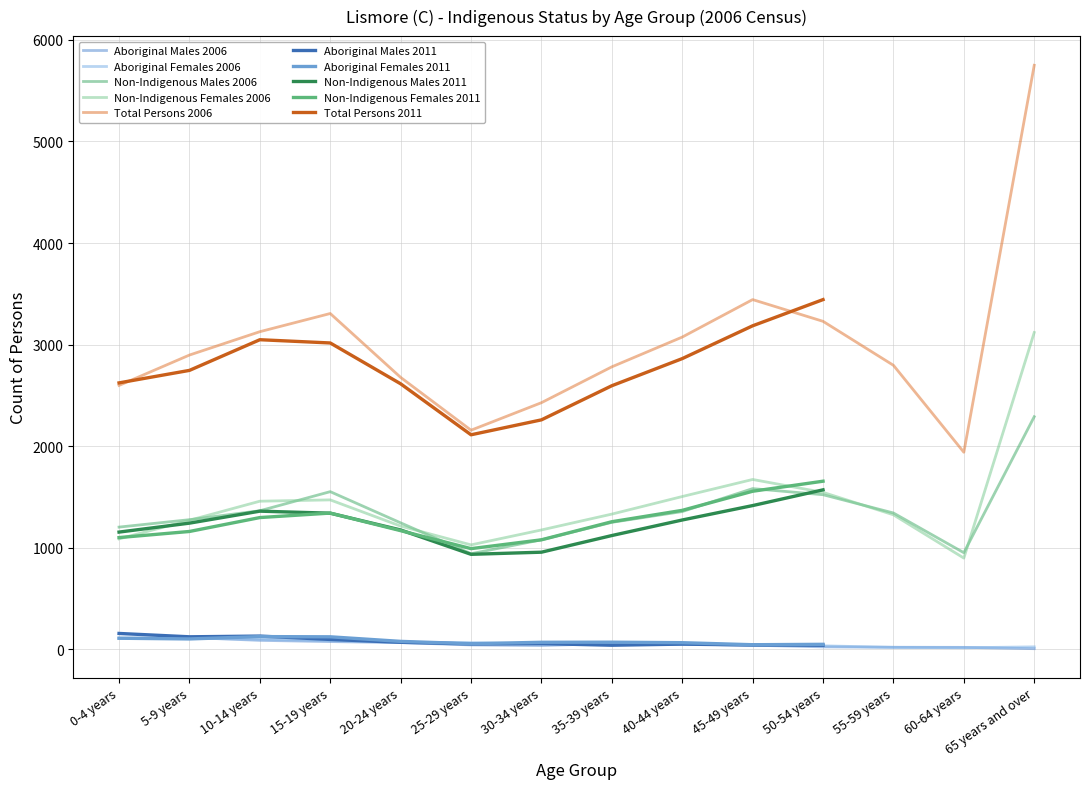

The Aboriginal Males 2006 series shows 57 at 35-39 years. True or false?

True